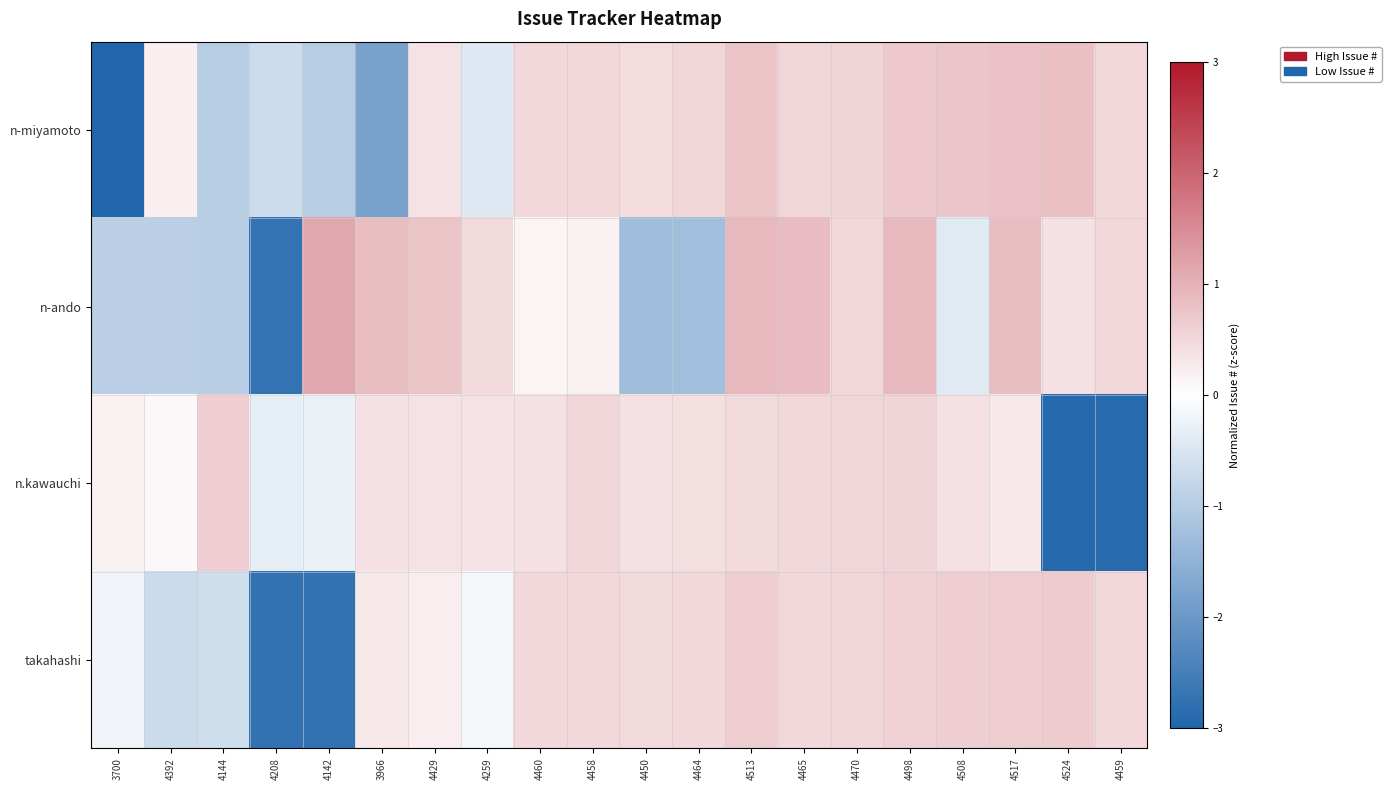

At how many categories does at least one series exceed -1?

20